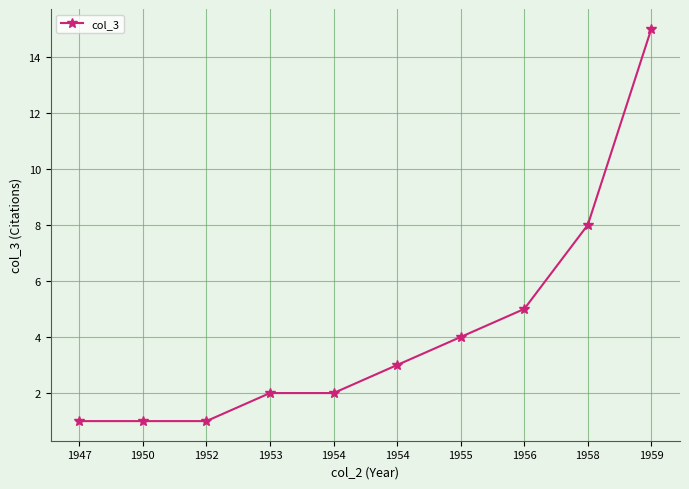

List the labels in order of value, largest first.

1959, 1958, 1956, 1955, 1954, 1953, 1954, 1947, 1950, 1952